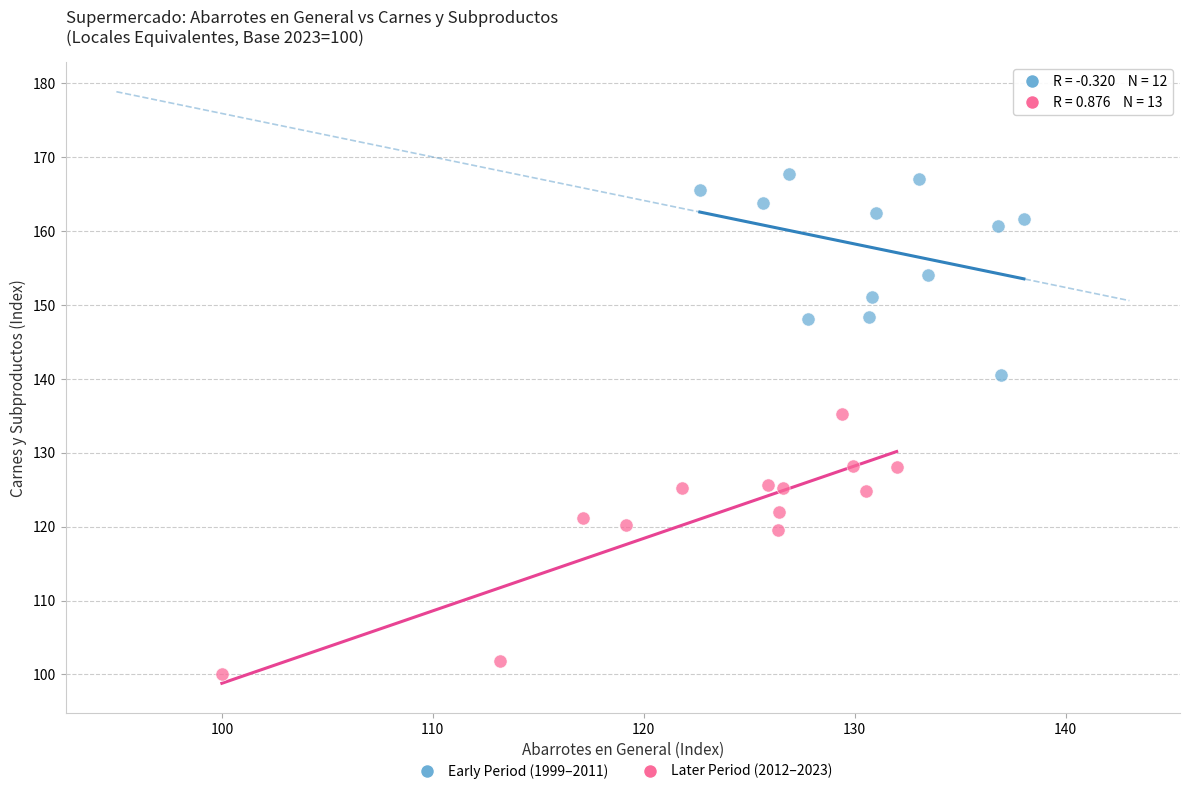

Which series contains the highest Y value?

Early Period (1999–2011)